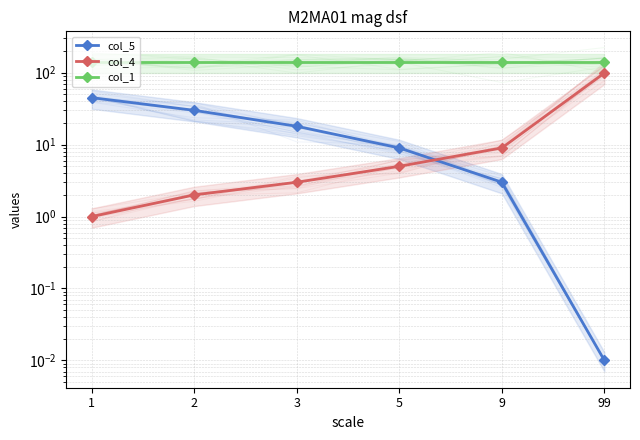

Between 1 and 99, which is larger?

1